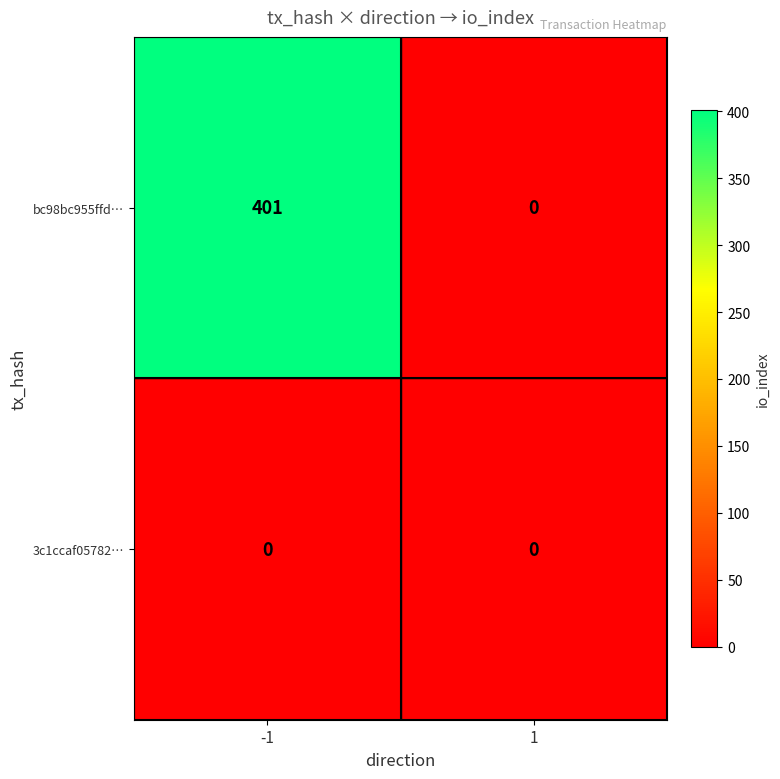

The value of bc98bc955ffd… at -1 is 401. True or false?

True